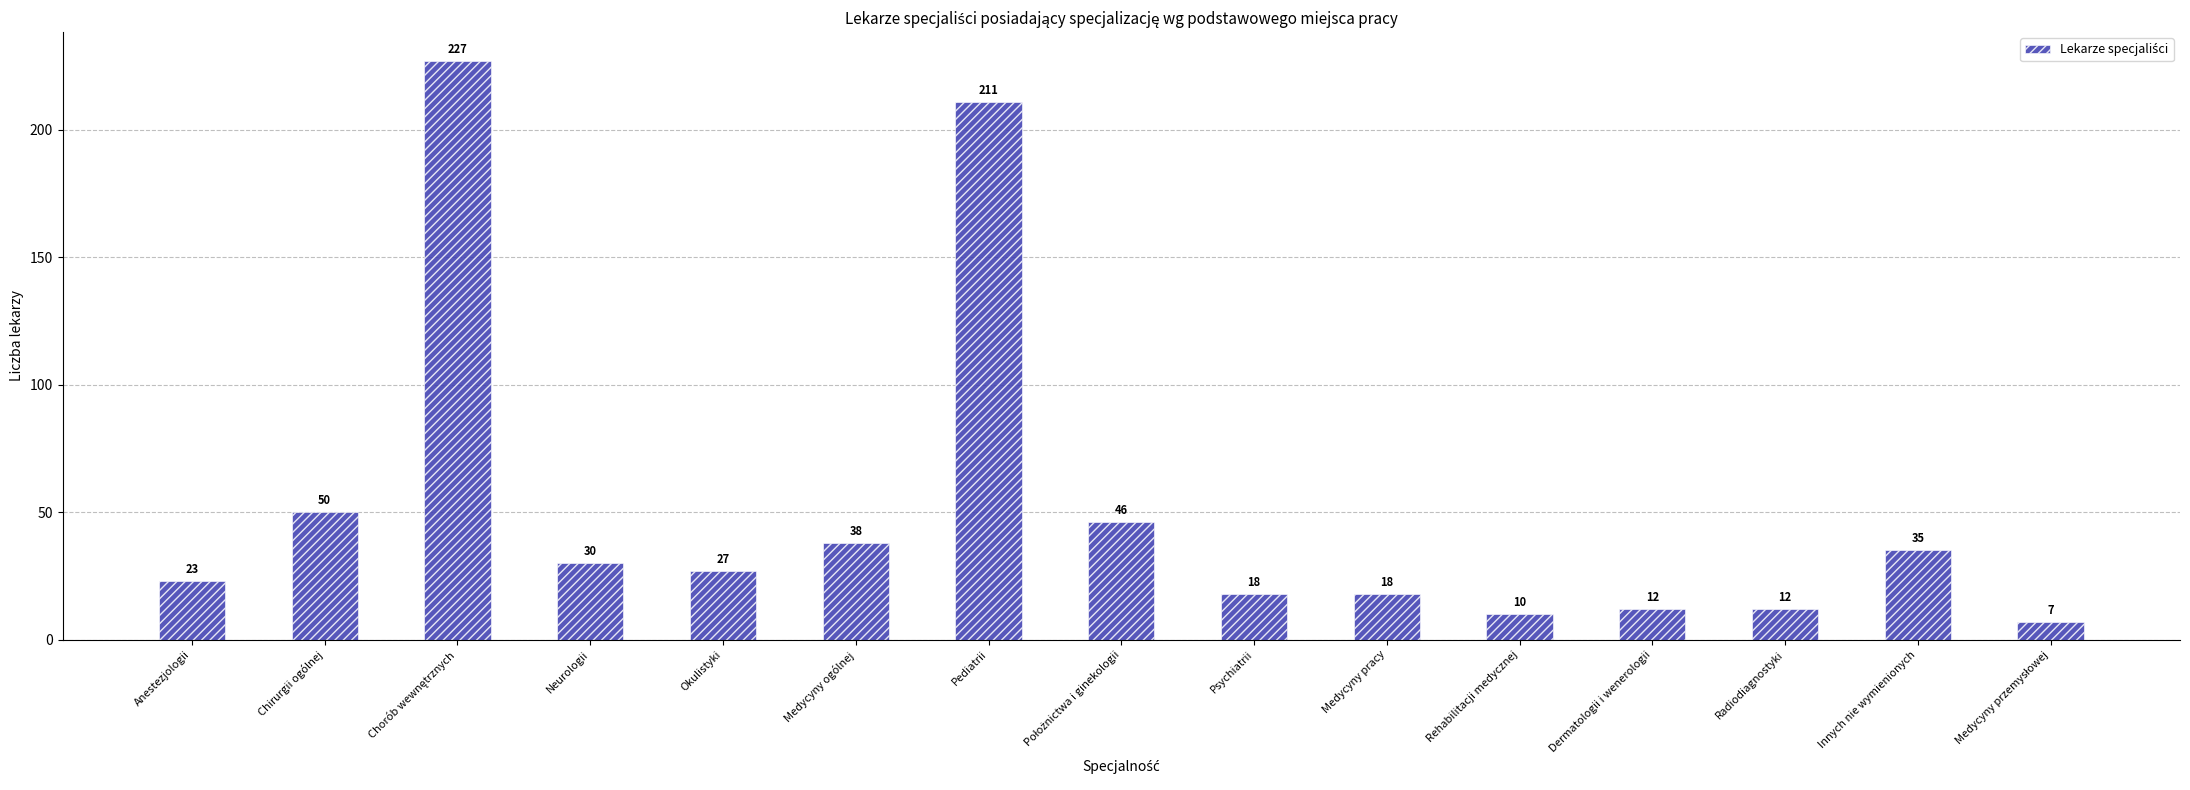

What is the label of the 7th bar from the left?

Pediatrii